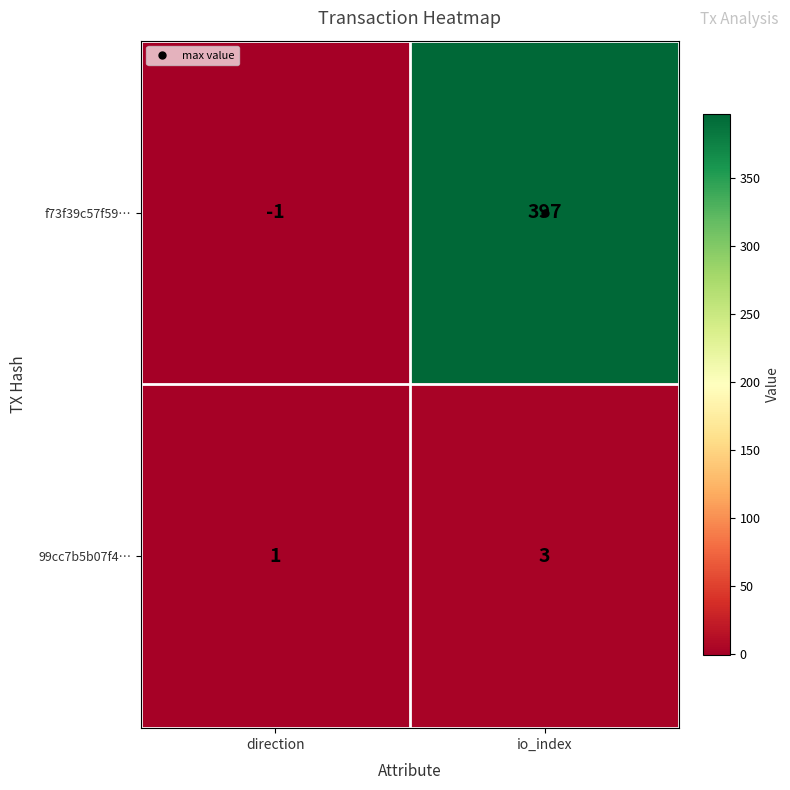

Rank the categories by f73f39c57f59… value from highest to lowest.

io_index, direction